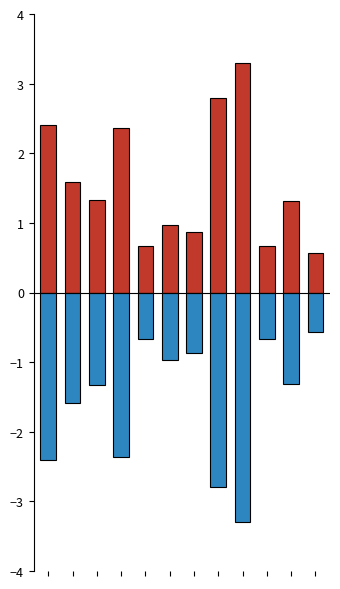

The Калорийность (норм.) series shows 1.7 at 5. True or false?

False